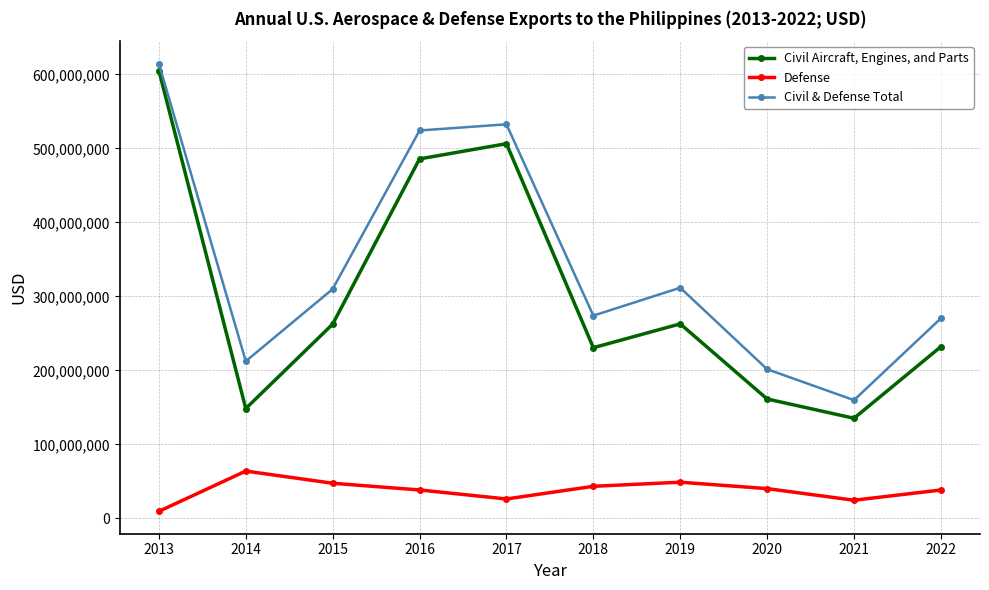

Is this an area chart (filled region under the line)?

No